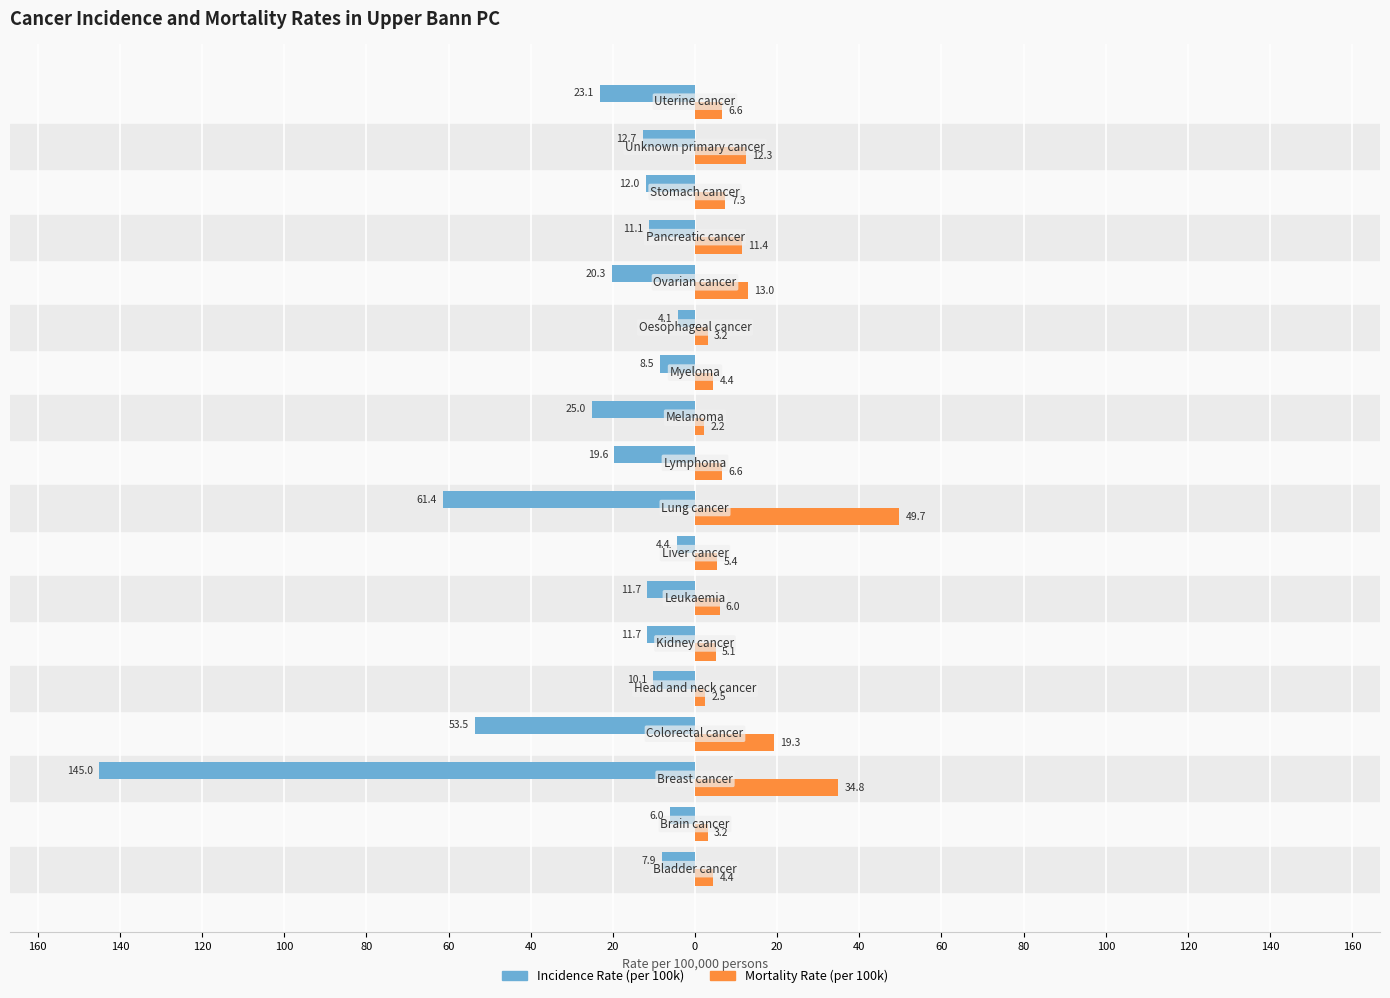

What are all the series names shown in the legend?

Incidence Rate (per 100k), Mortality Rate (per 100k)